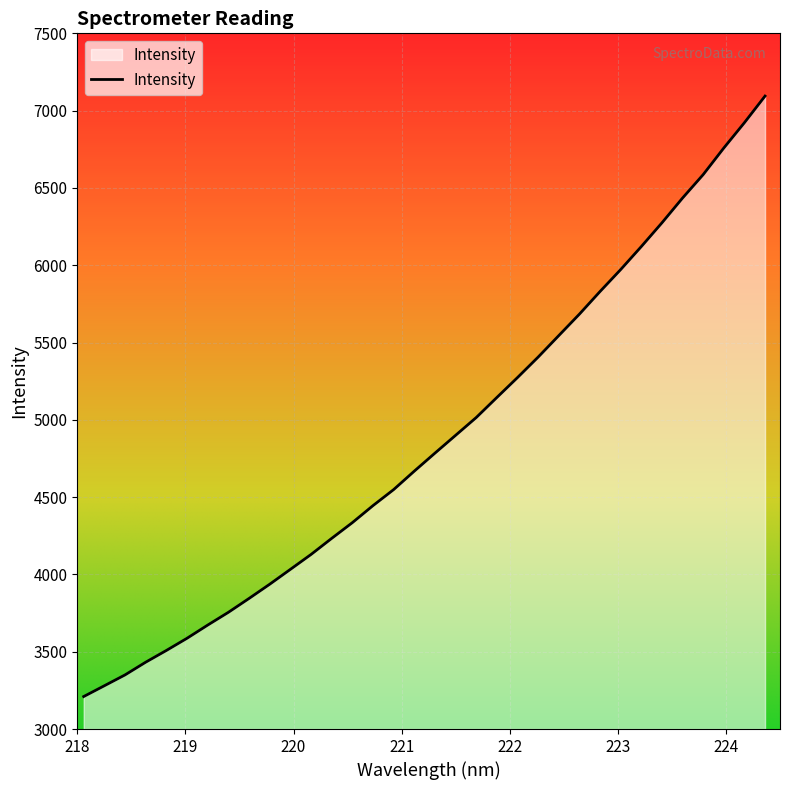

What is the maximum value shown in the chart?

7094.2